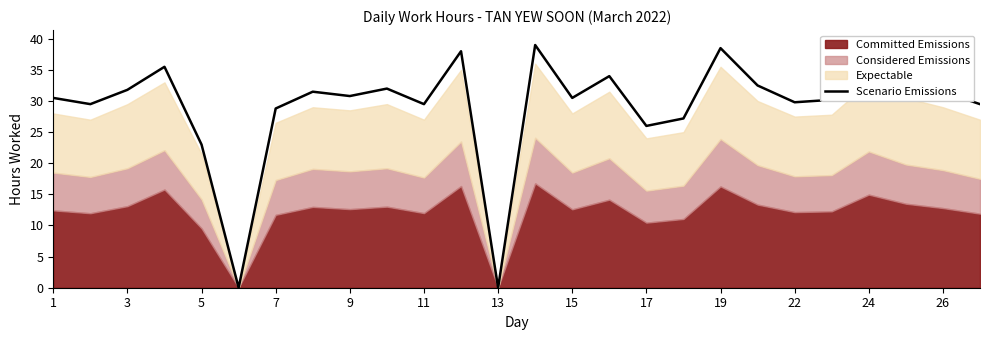

Which has a higher value, 22 or 1?

1